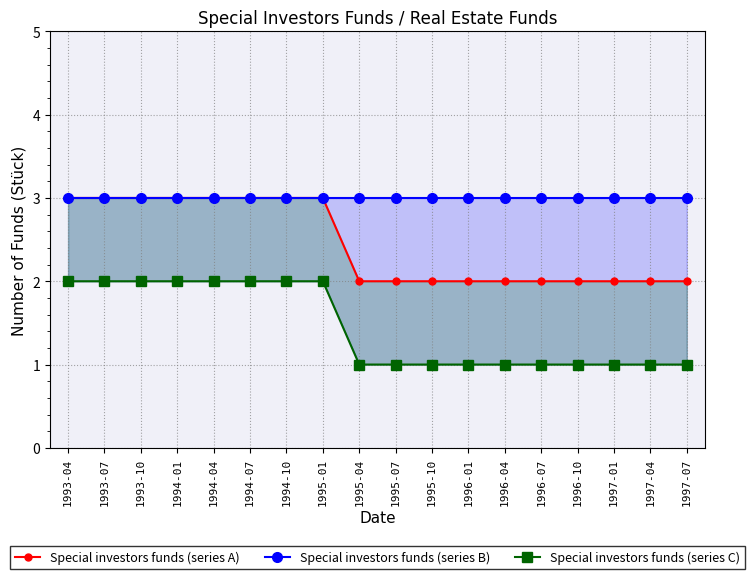

What position from the right is 1995-01?

11